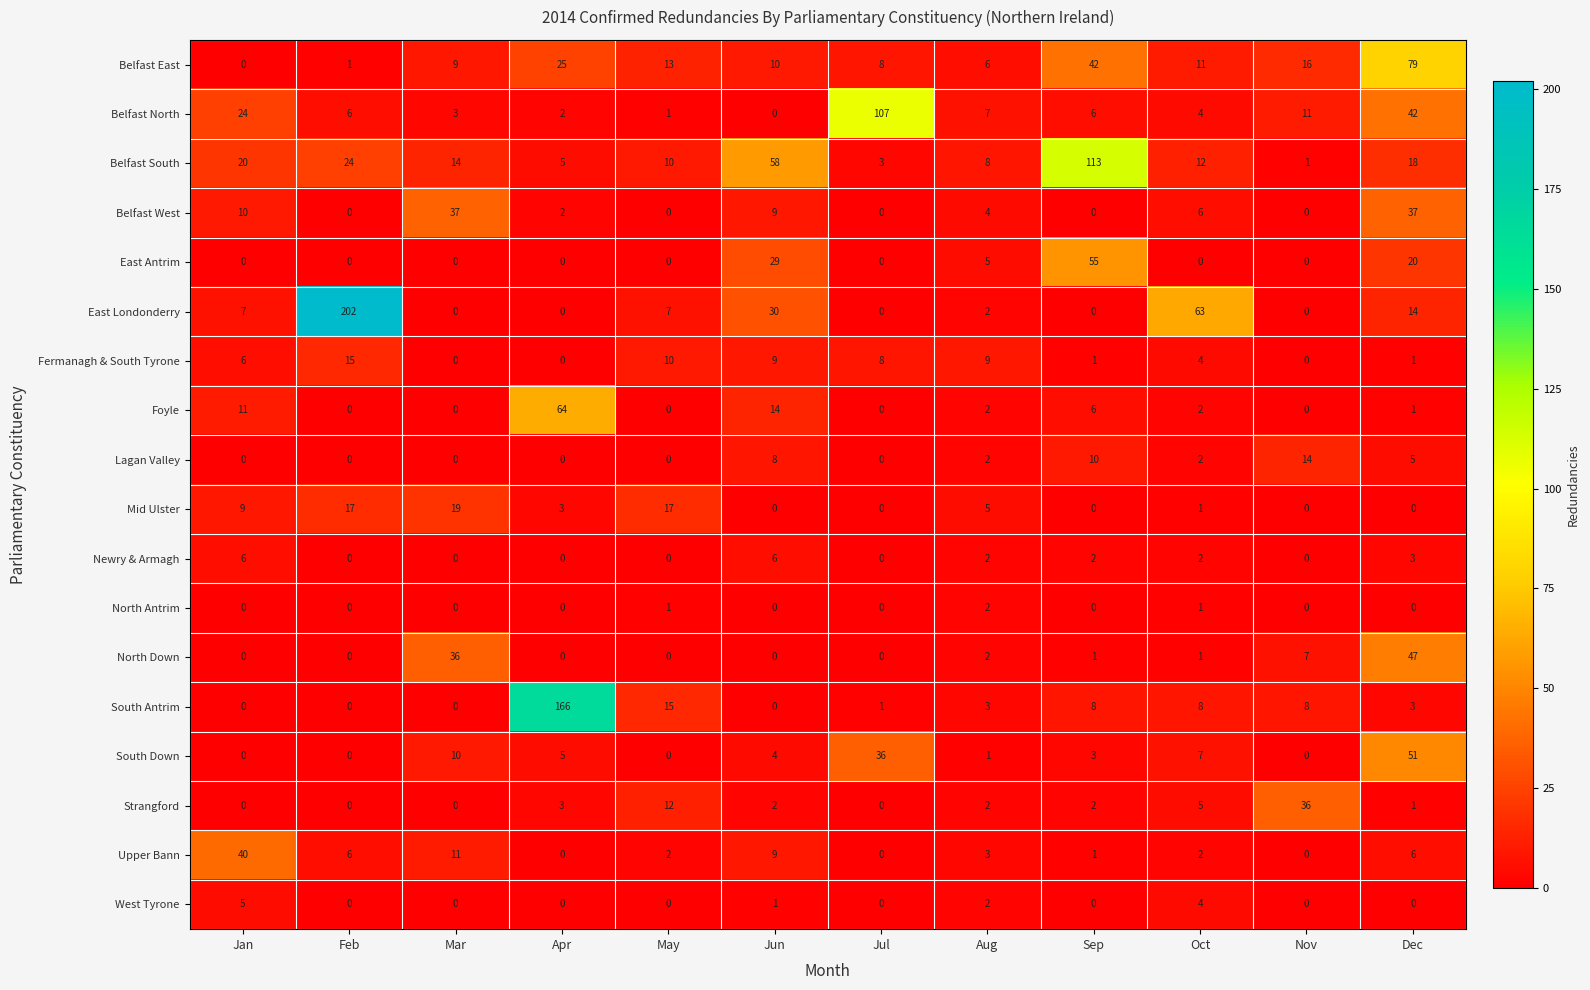

Which series has the widest spread of values?

East Londonderry